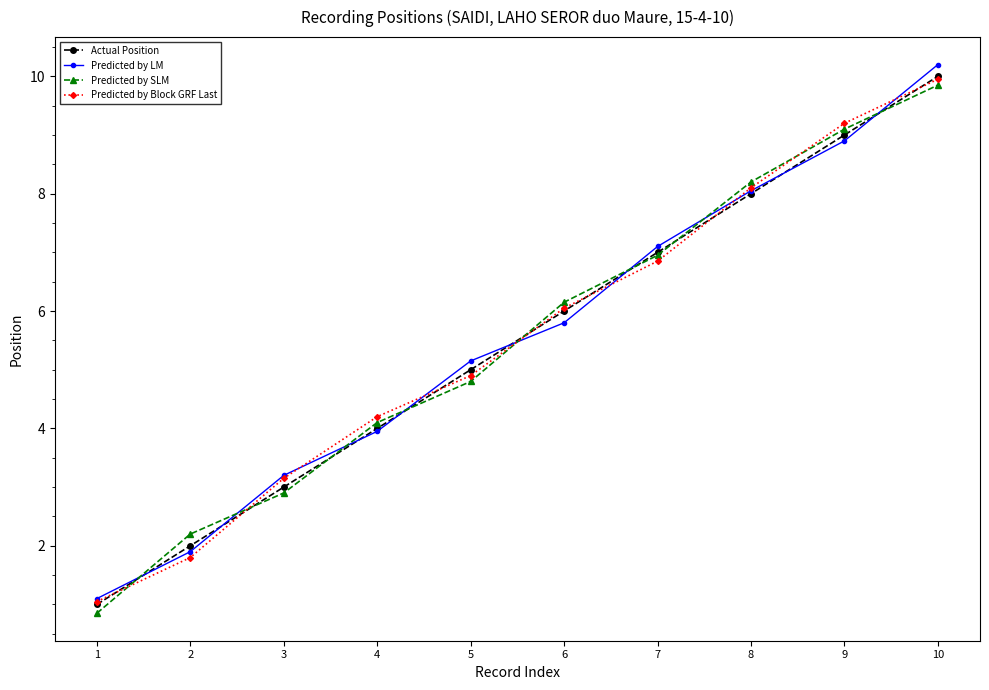

Rank the series by their average value, from lowest to highest.

Actual Position, Predicted by SLM, Predicted by Block GRF Last, Predicted by LM